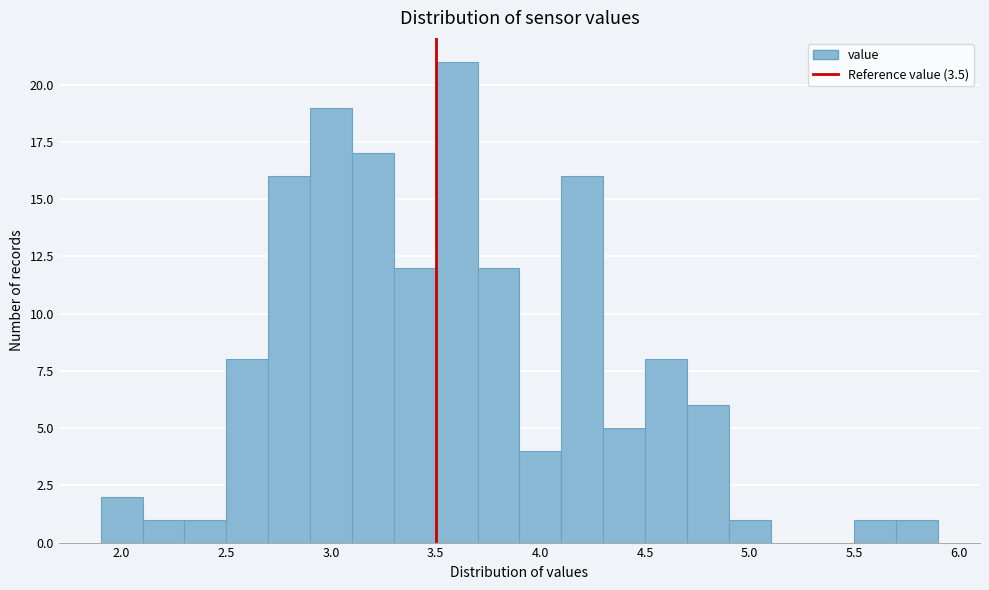

What is the height of the bar covering 2.3 to 2.5 on the x-axis? The values are not printed on the chart, so give them approximately, as read against the axis.

1